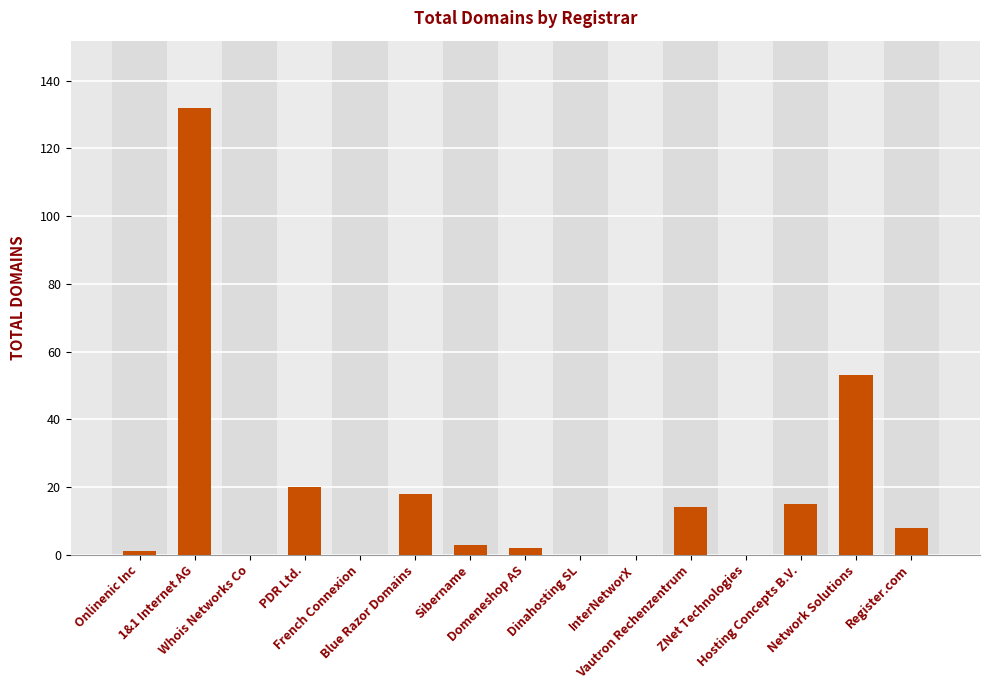

How many series are shown in this chart?

1